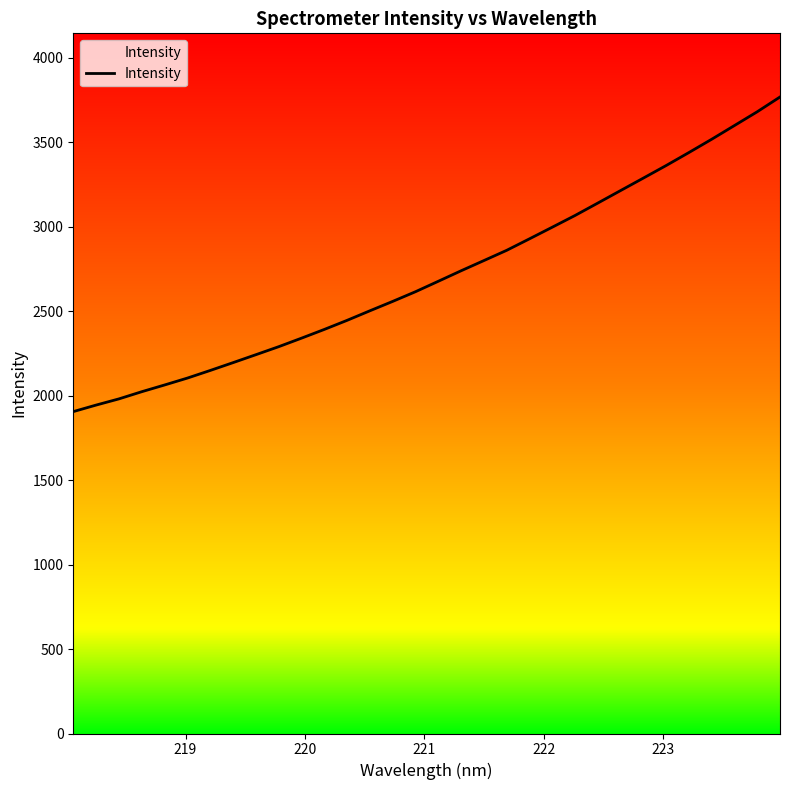

What is the difference between the maximum and minimum values?

1862.9